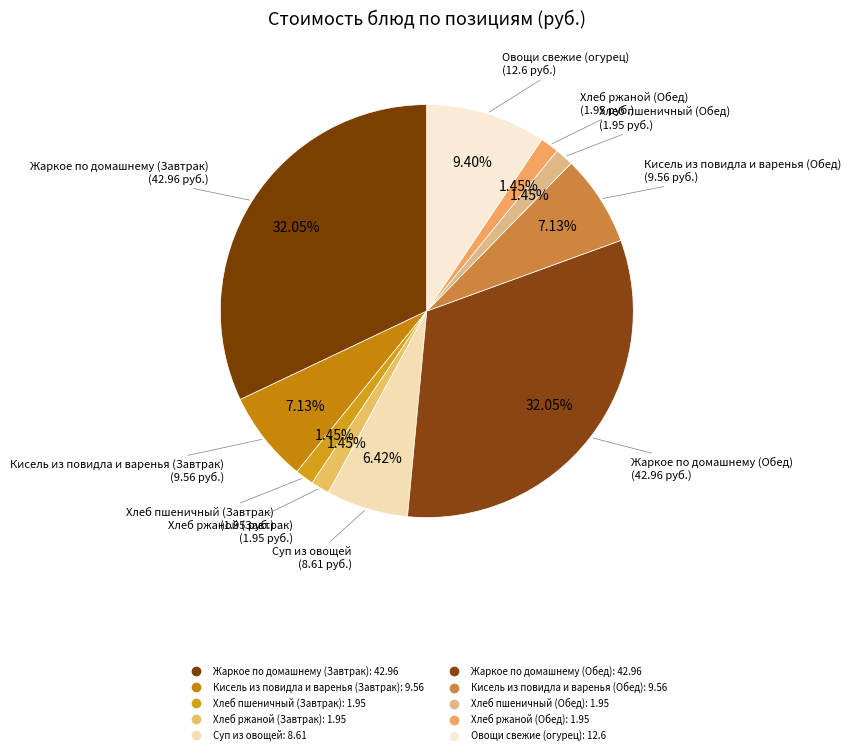

To the nearest percent, what is the average slice percentage?

10%